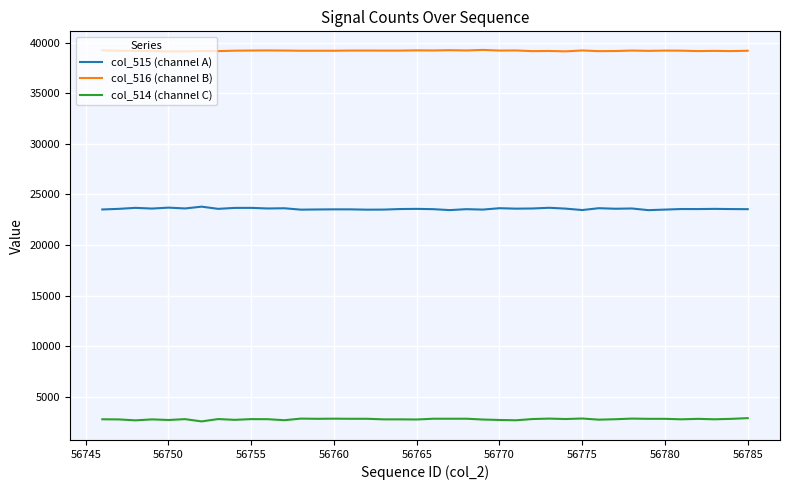

List the series in order of their peak value, highest first.

col_516 (channel B), col_515 (channel A), col_514 (channel C)